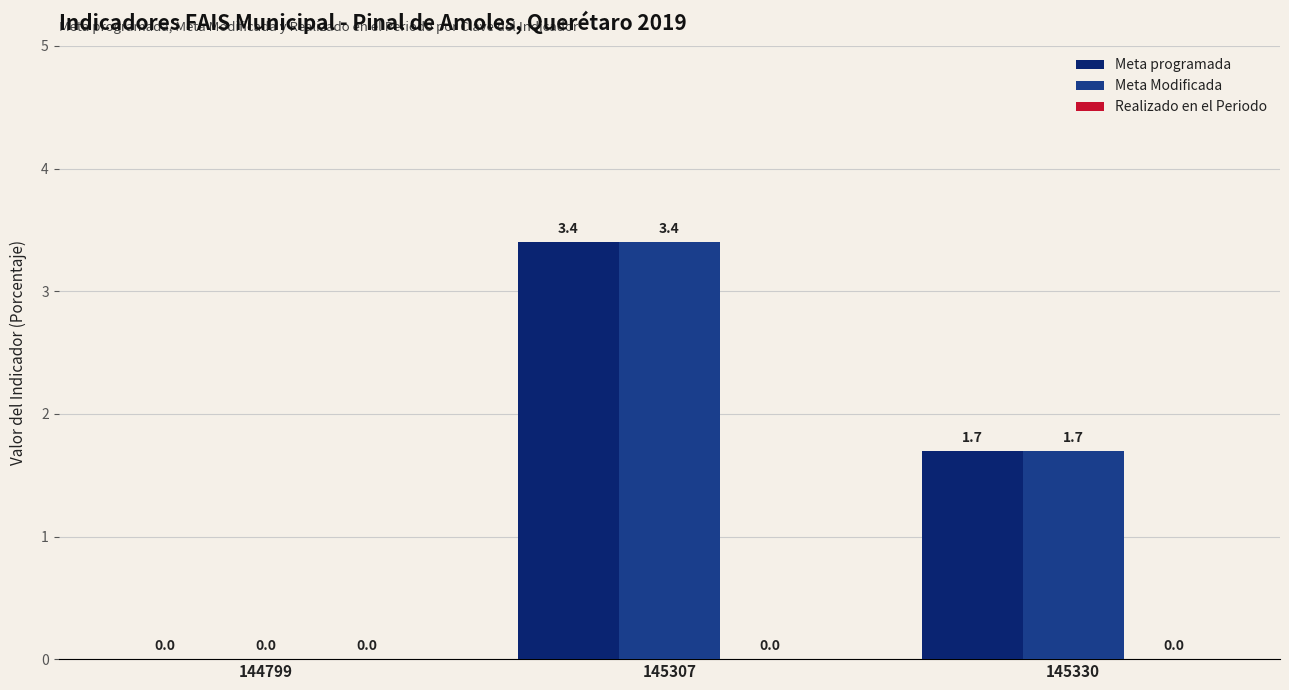

What is the total value across all series at 145330?

3.4